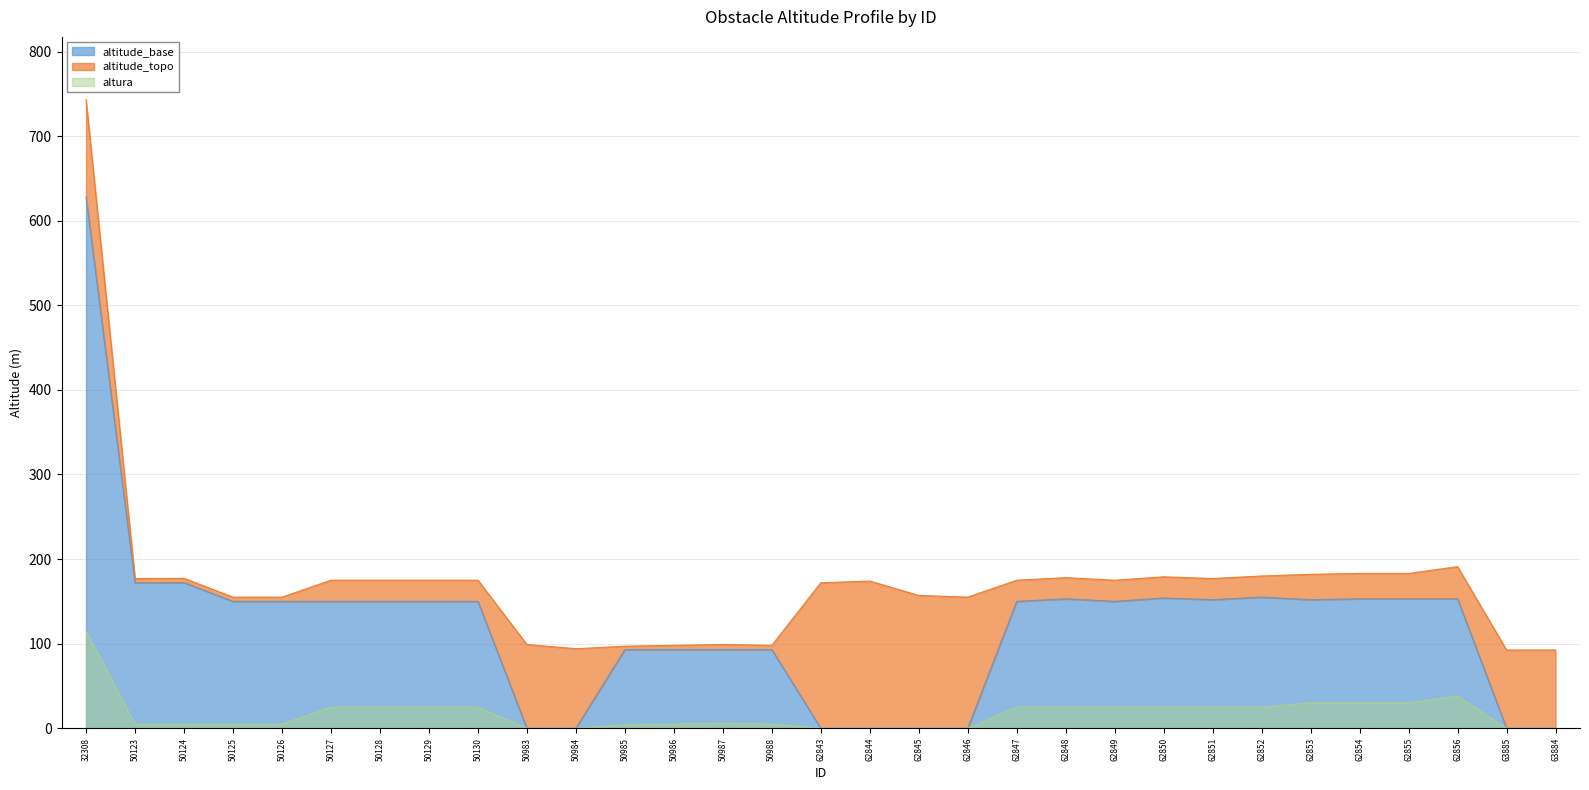

List the labels in order of altura value, smallest first.

50983, 50984, 62843, 62844, 62845, 62846, 63885, 63884, 50985, 50123, 50124, 50125, 50126, 50986, 50988, 50987, 50127, 50128, 50129, 50130, 62847, 62848, 62849, 62850, 62851, 62852, 62853, 62854, 62855, 62856, 32308